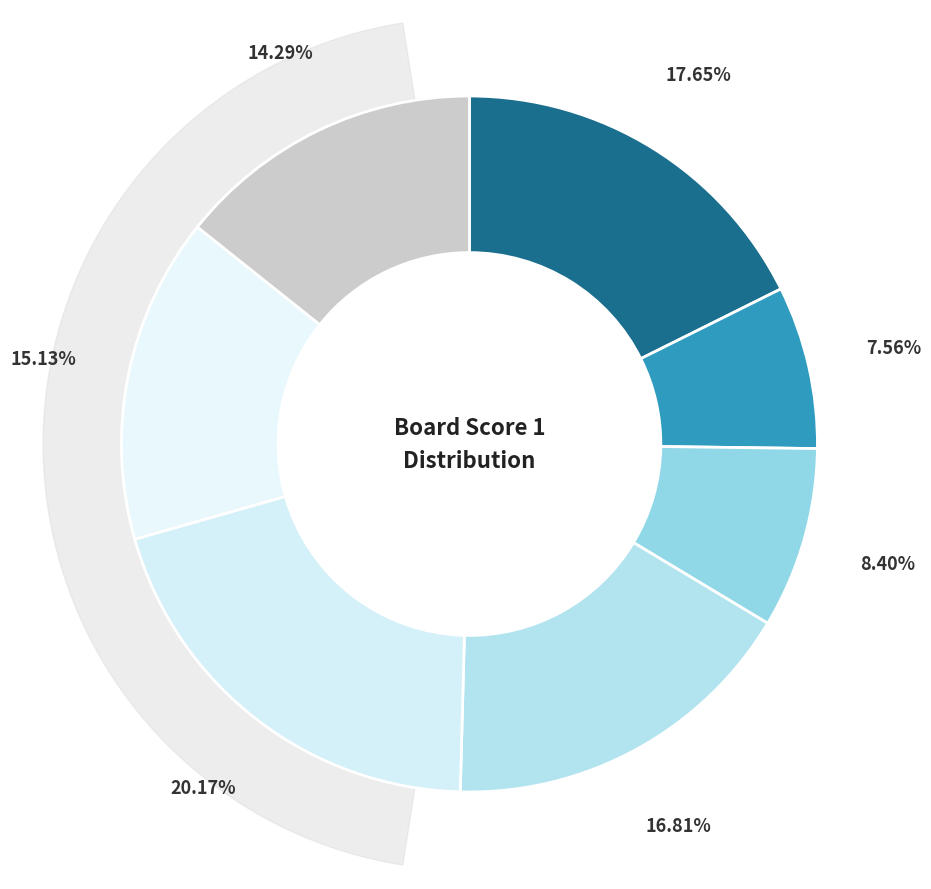

Does any single category account for the majority?

No